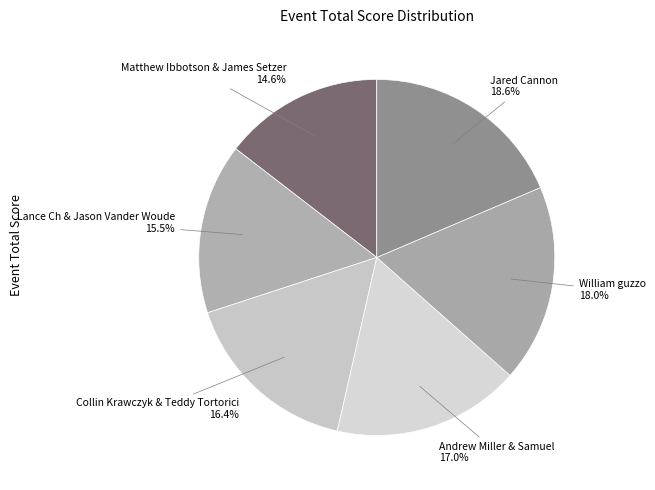

How many slices are in this pie chart?

6